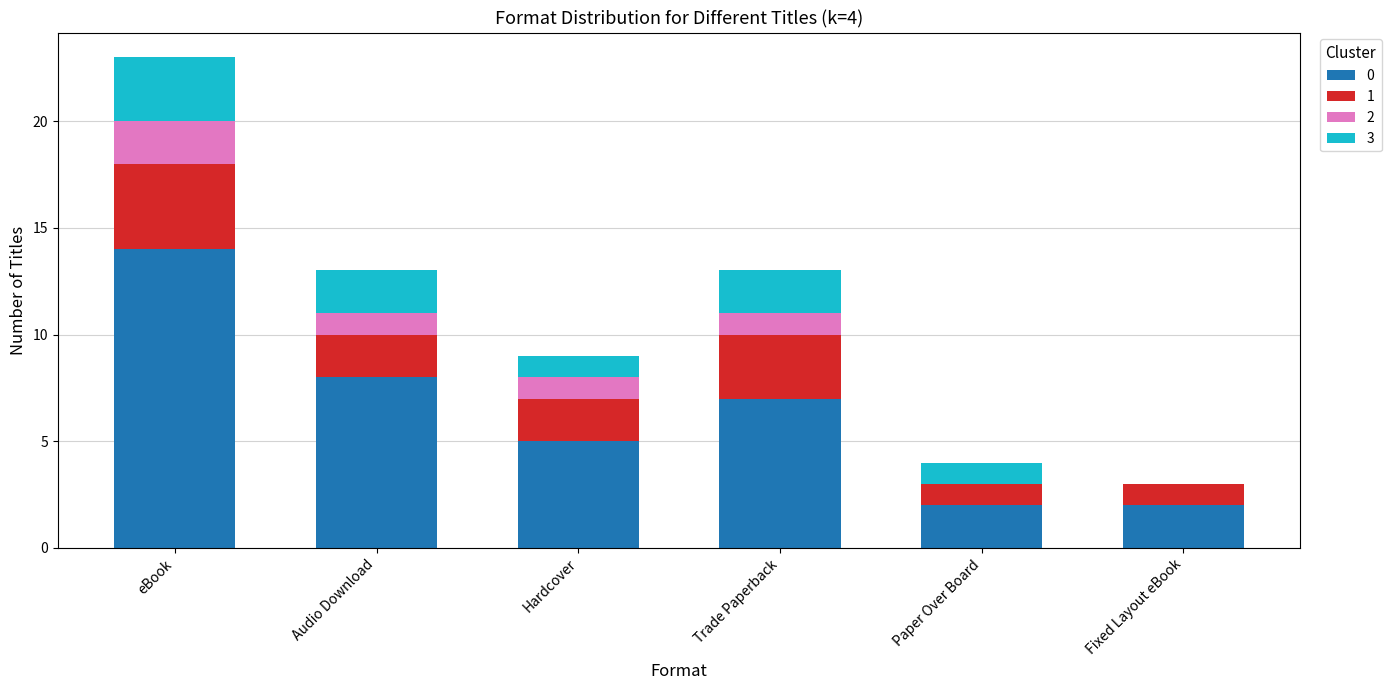

Which category has the highest value in the 0 series?

eBook